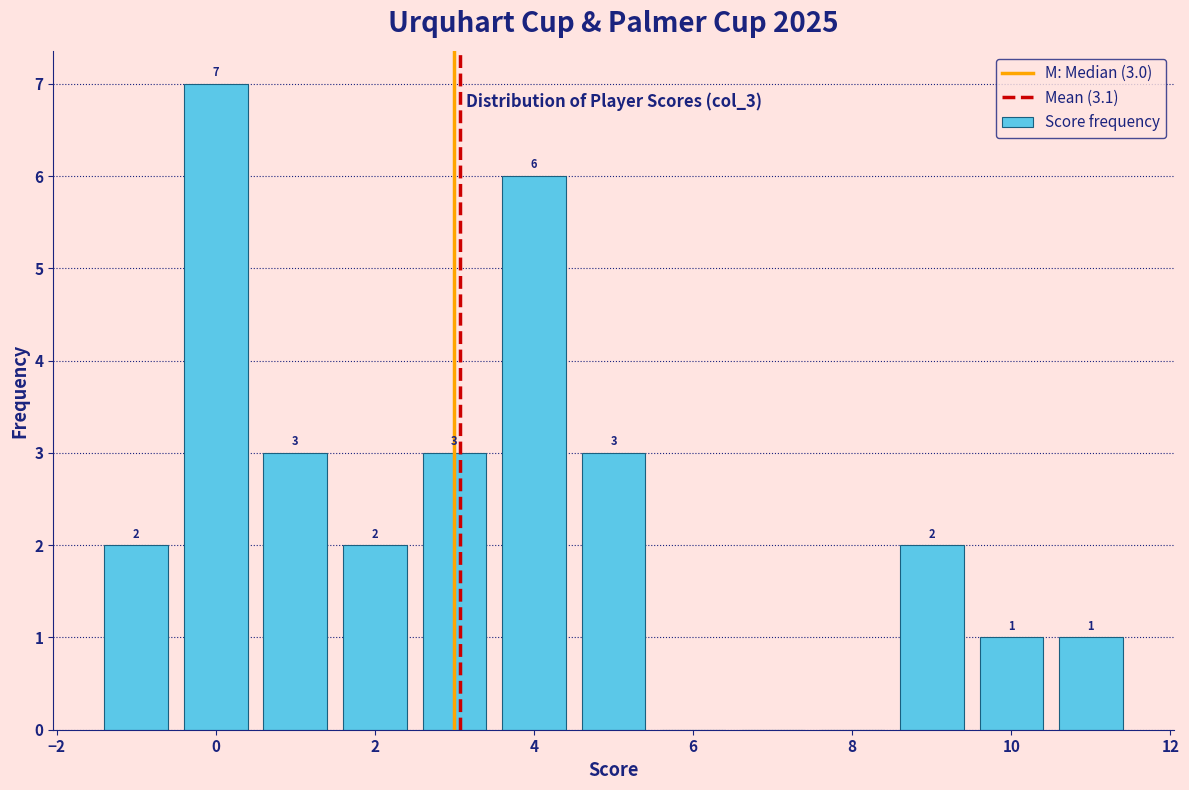

Over which range of the x-axis is the bar tallest?

-0.5 to 0.5